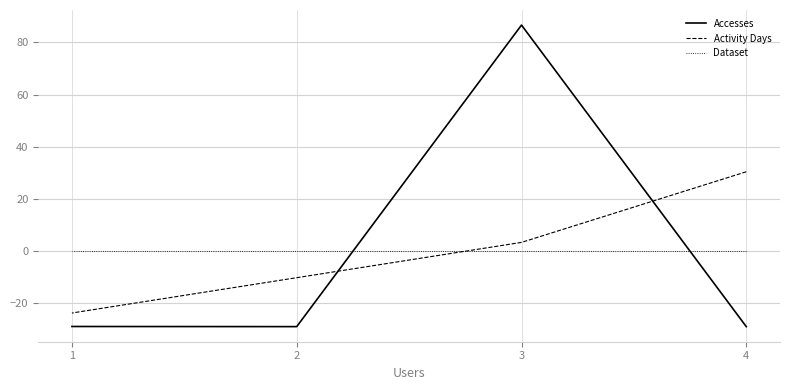

What is the approximate value of Activity Days at 3?

3.4